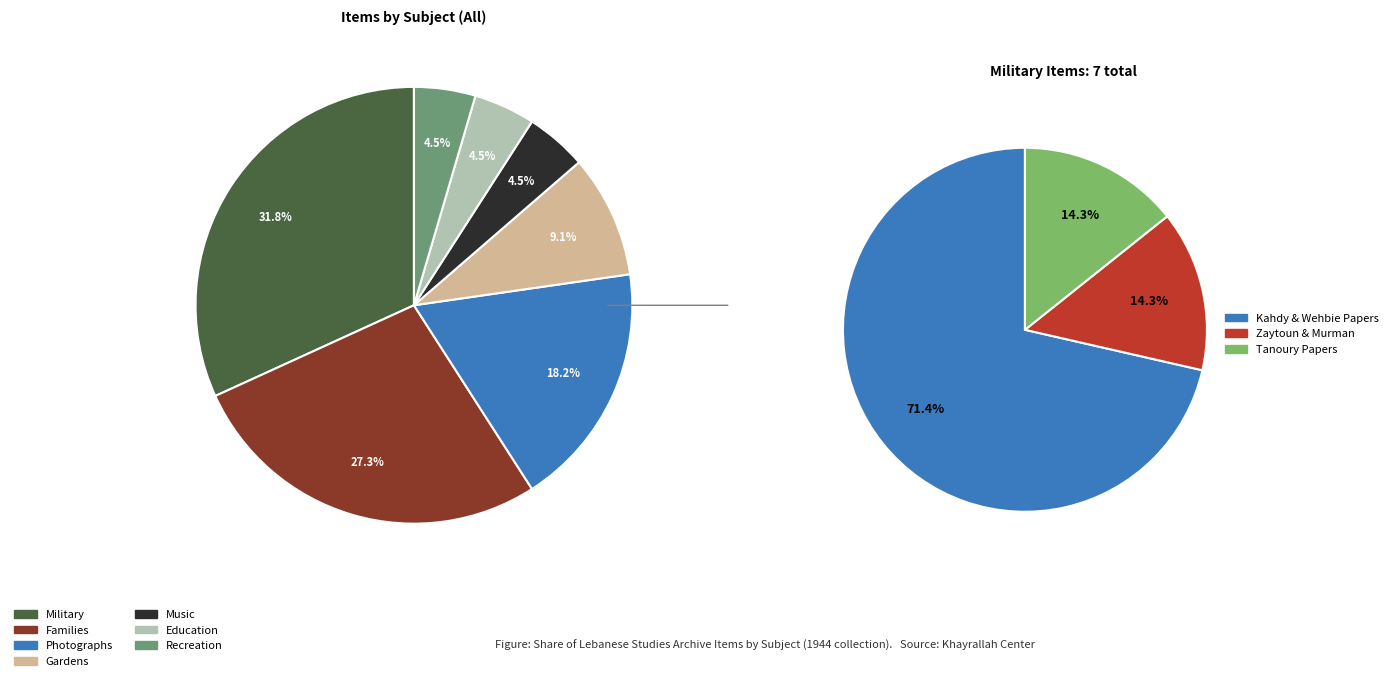

The Gardens slice represents 22% of the pie. True or false?

False